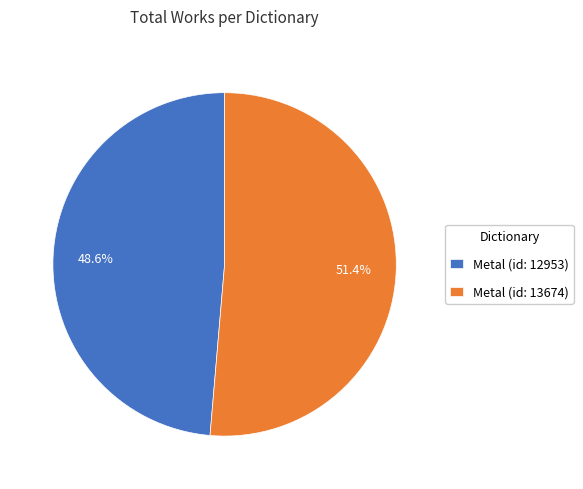

Which slice is the largest?

Metal (id: 13674)